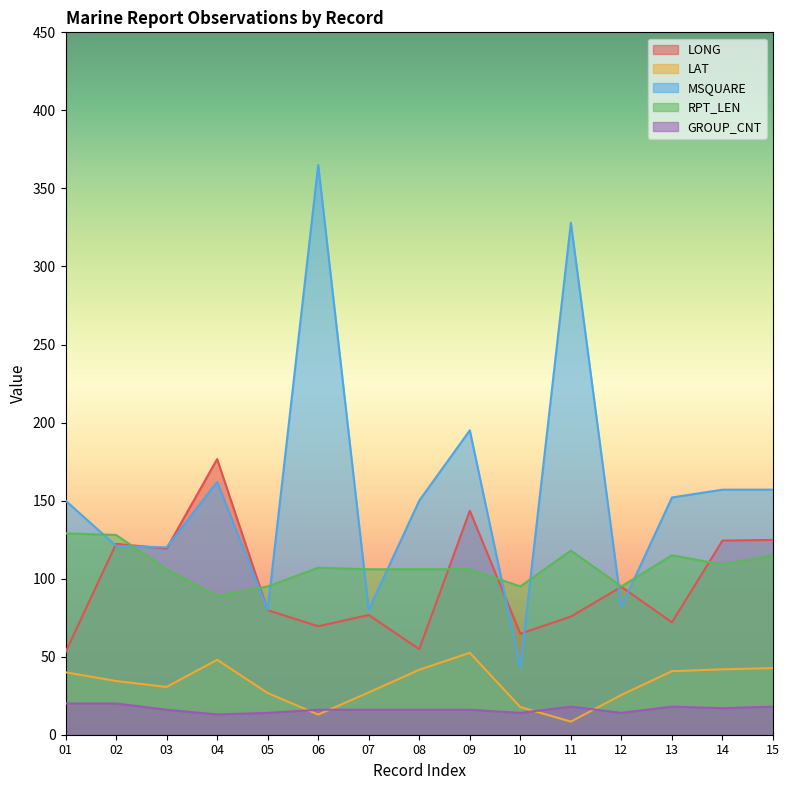

Count the number of categories in the chart.

15